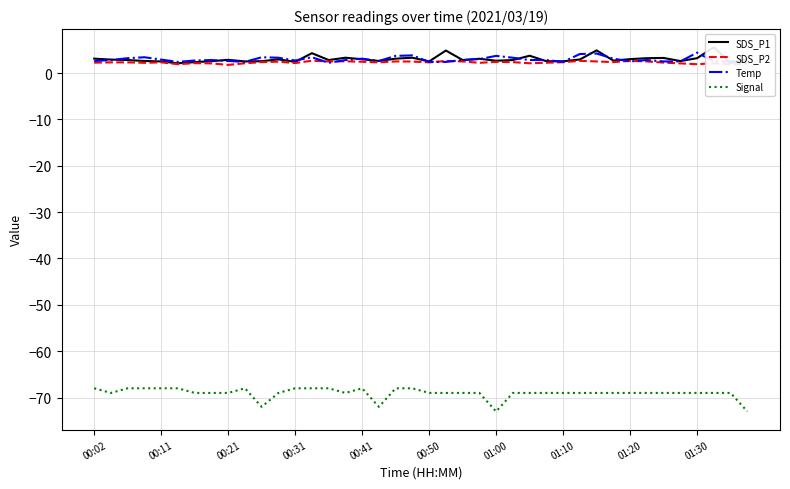

What are all the series names shown in the legend?

SDS_P1, SDS_P2, Temp, Signal